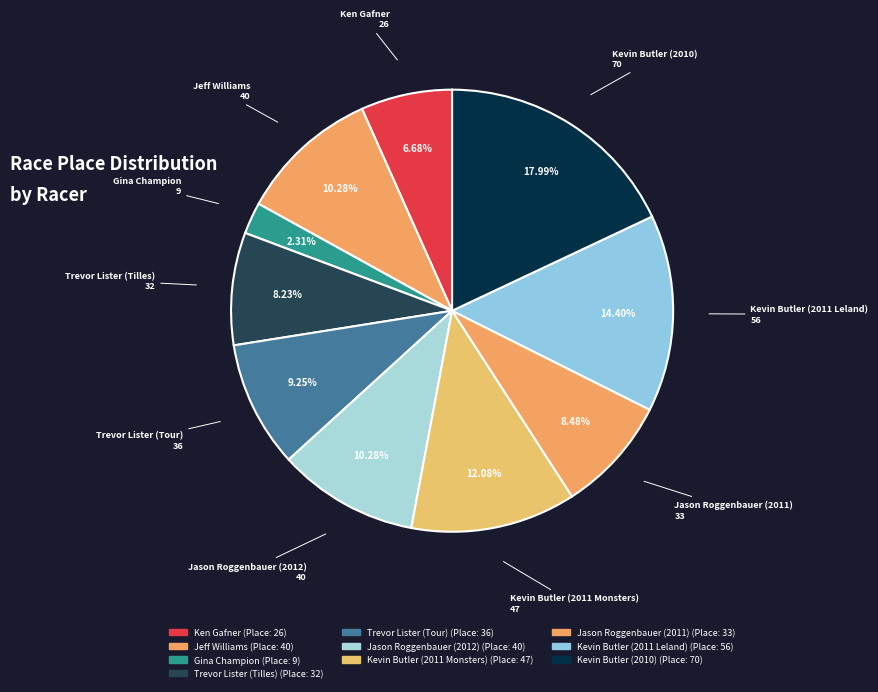

Which category has the biggest portion of the pie?

Kevin Butler (2010)